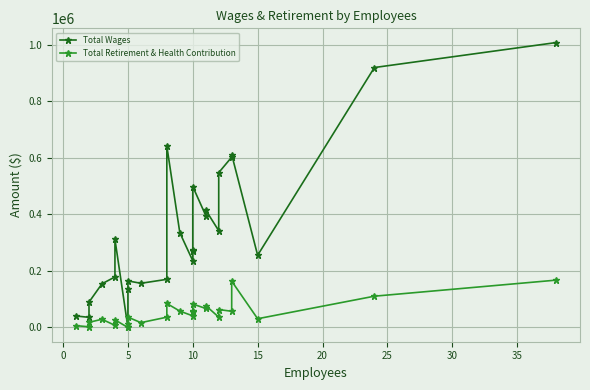

Rank the series by their average value, from lowest to highest.

Total Retirement & Health Contribution, Total Wages